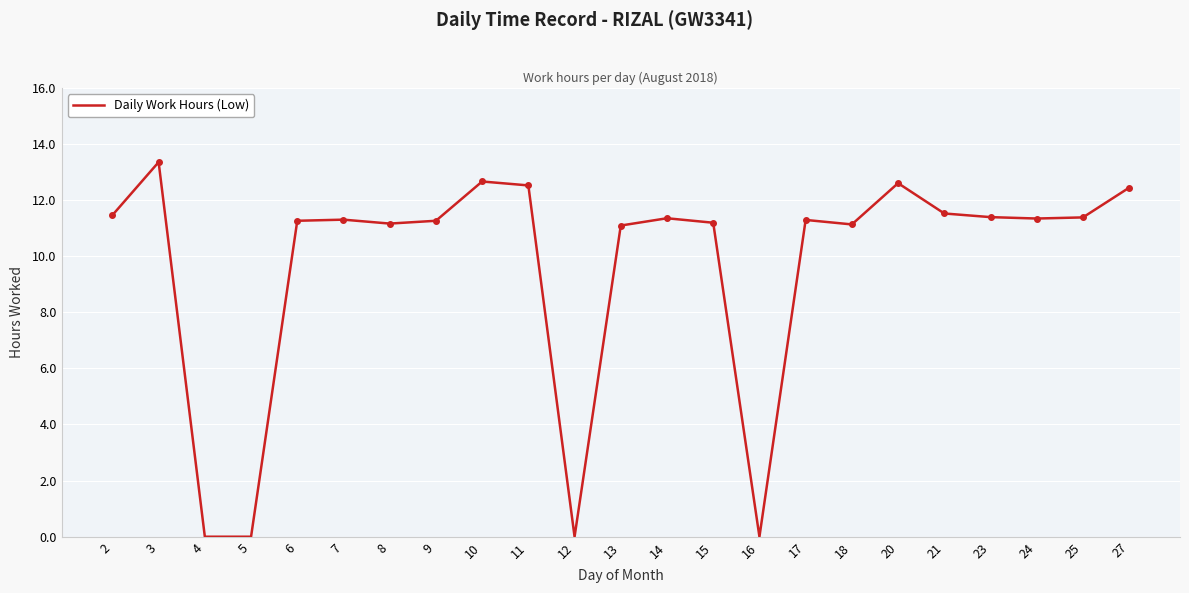

What is the change in value from 6 to 10?

+1.4